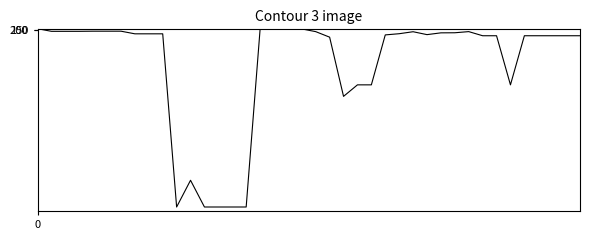

What is the greatest value displayed?

19564.9